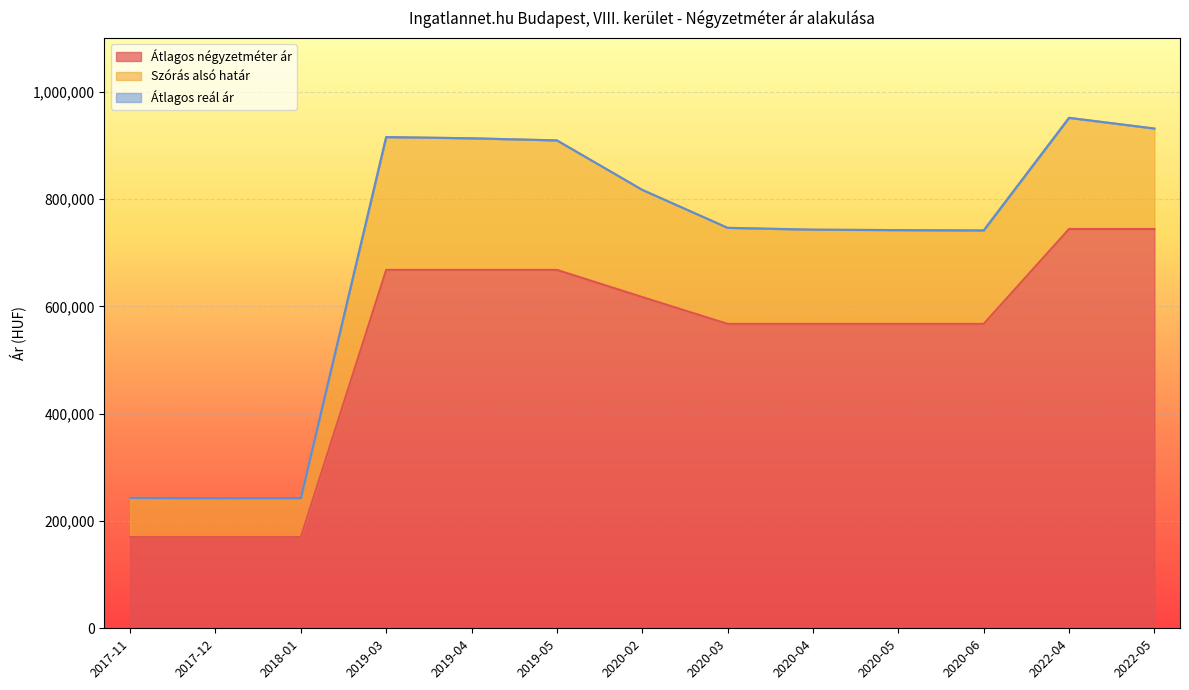

Reading left to right, list all the values displayed in this chart.

Átlagos négyzetméter ár: 170000	170000	170000	667857	667857	667857	617241	567241	567241	567241	567241	744067	744067
Szórás alsó határ: 243059	242541	242656	915341	913056	909137	816976	746207	742801	741995	741351	951200	931243
Átlagos reál ár: 243059	242541	242656	915341	913056	909137	816976	746207	742801	741995	741351	951200	931243